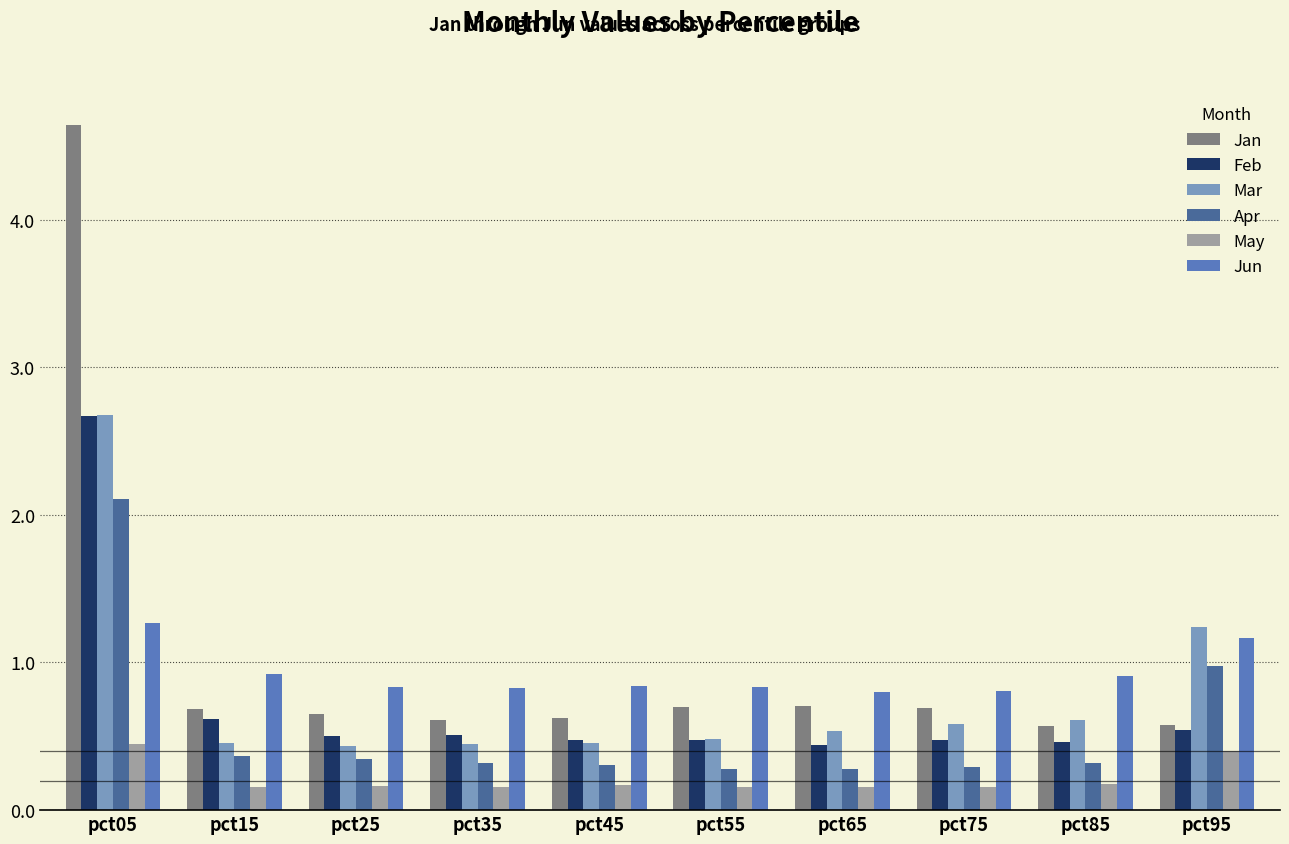

What is the spread (max minus min) of values at pct35?

0.7